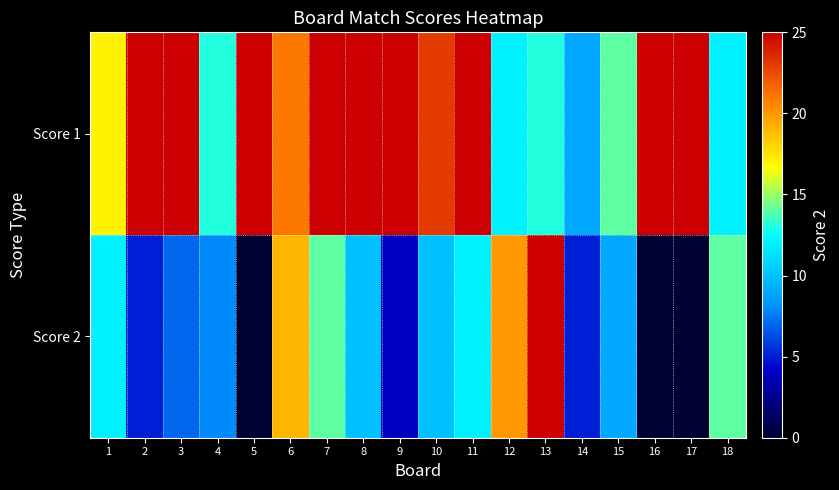

Rank the series by their average value, from highest to lowest.

Score 1, Score 2